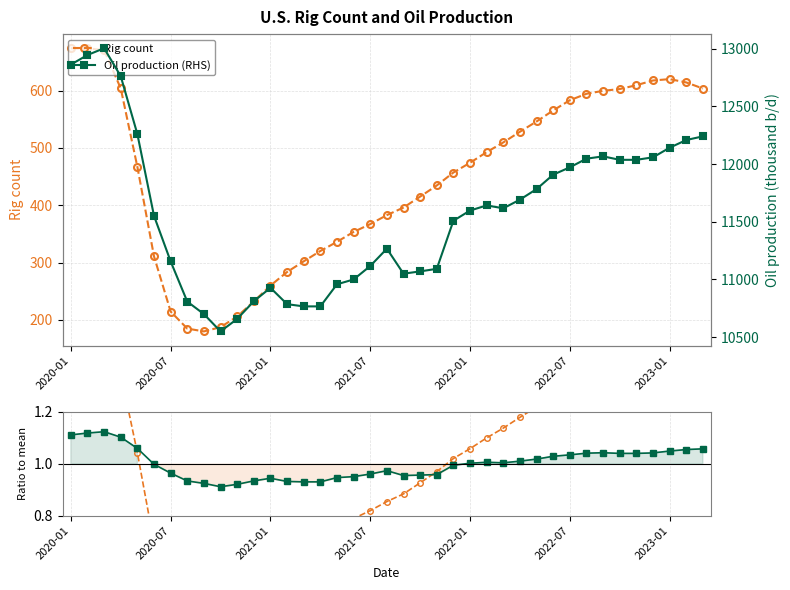

Where does the Rig count series first go above 1?

2020-01